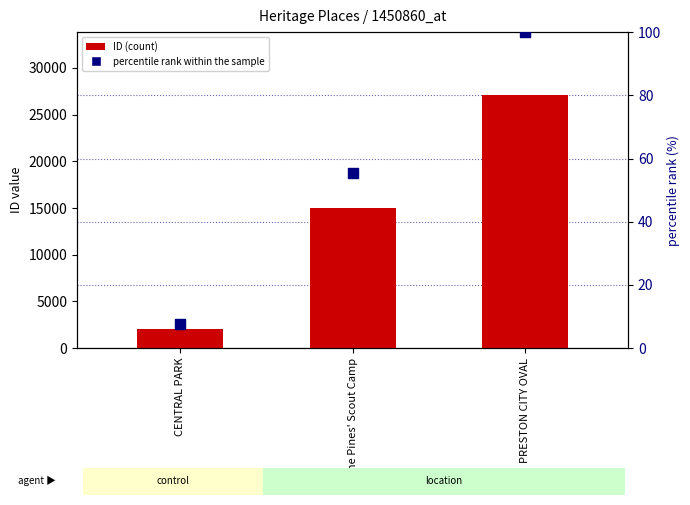

Which series contains the lowest Y value?

percentile rank within the sample